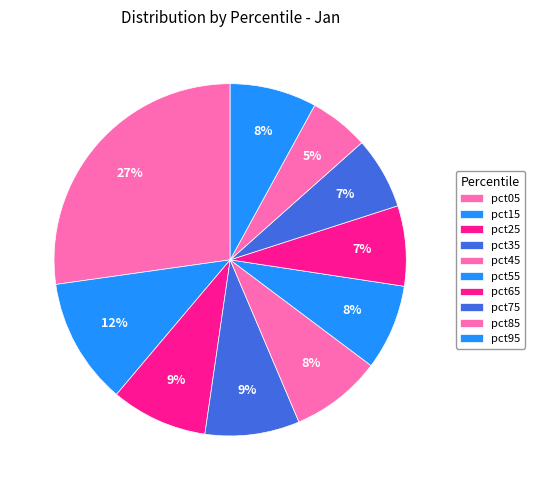

Rank the categories by value from lowest to highest.

pct85, pct75, pct65, pct55, pct95, pct45, pct35, pct25, pct15, pct05